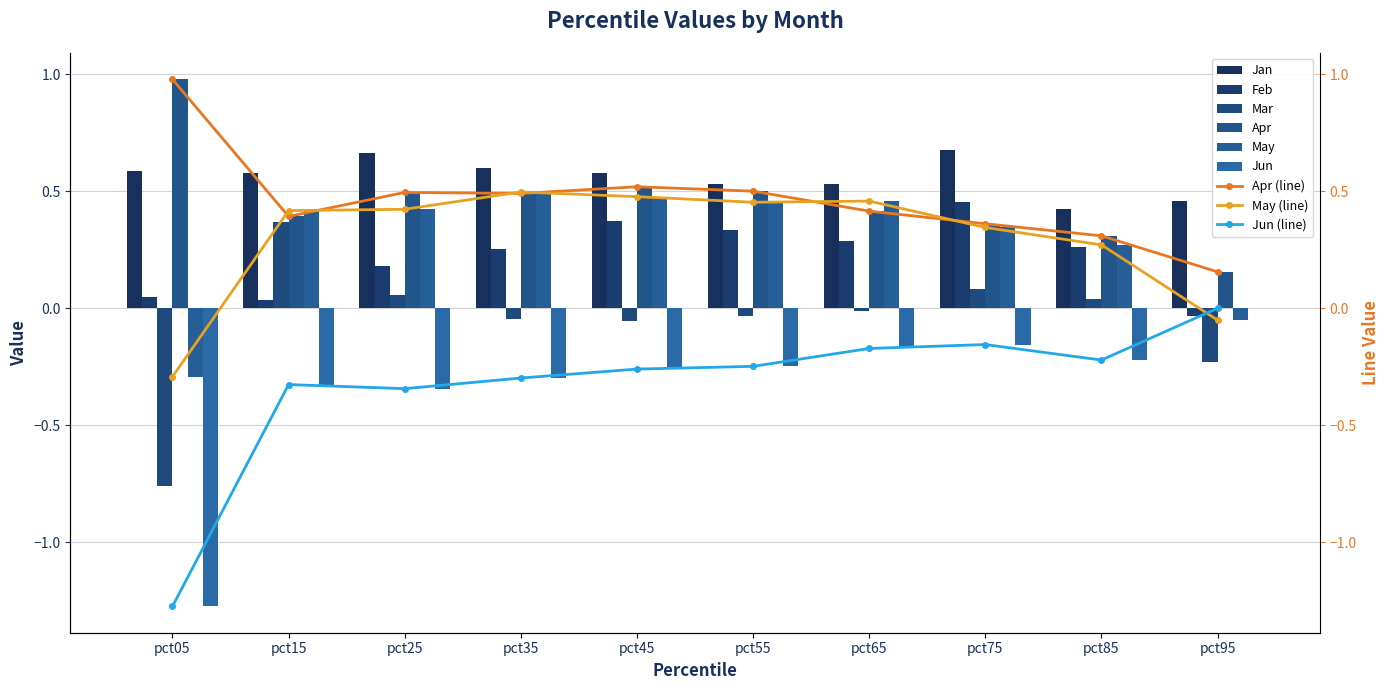

What is the value of the May bar at the 3rd from the left?

0.4